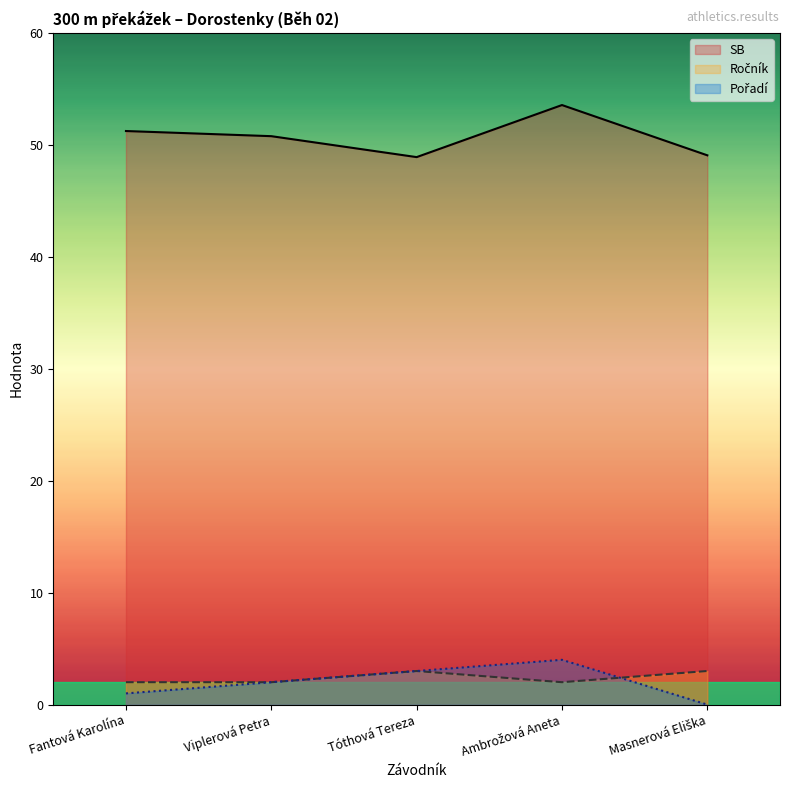

At which category is the sum across all series the highest?

Ambrožová Aneta